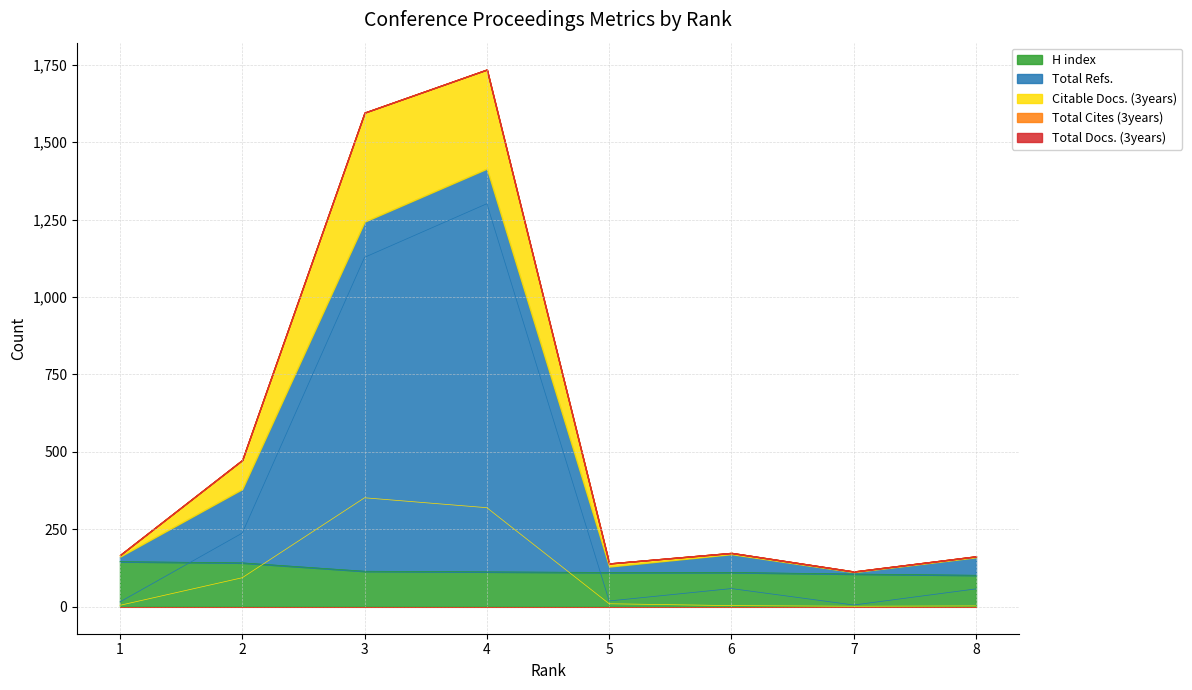

The value of H index at 1 is 146. True or false?

True